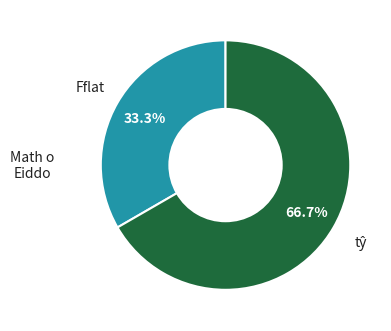

Is there any slice that represents more than half of the pie?

Yes